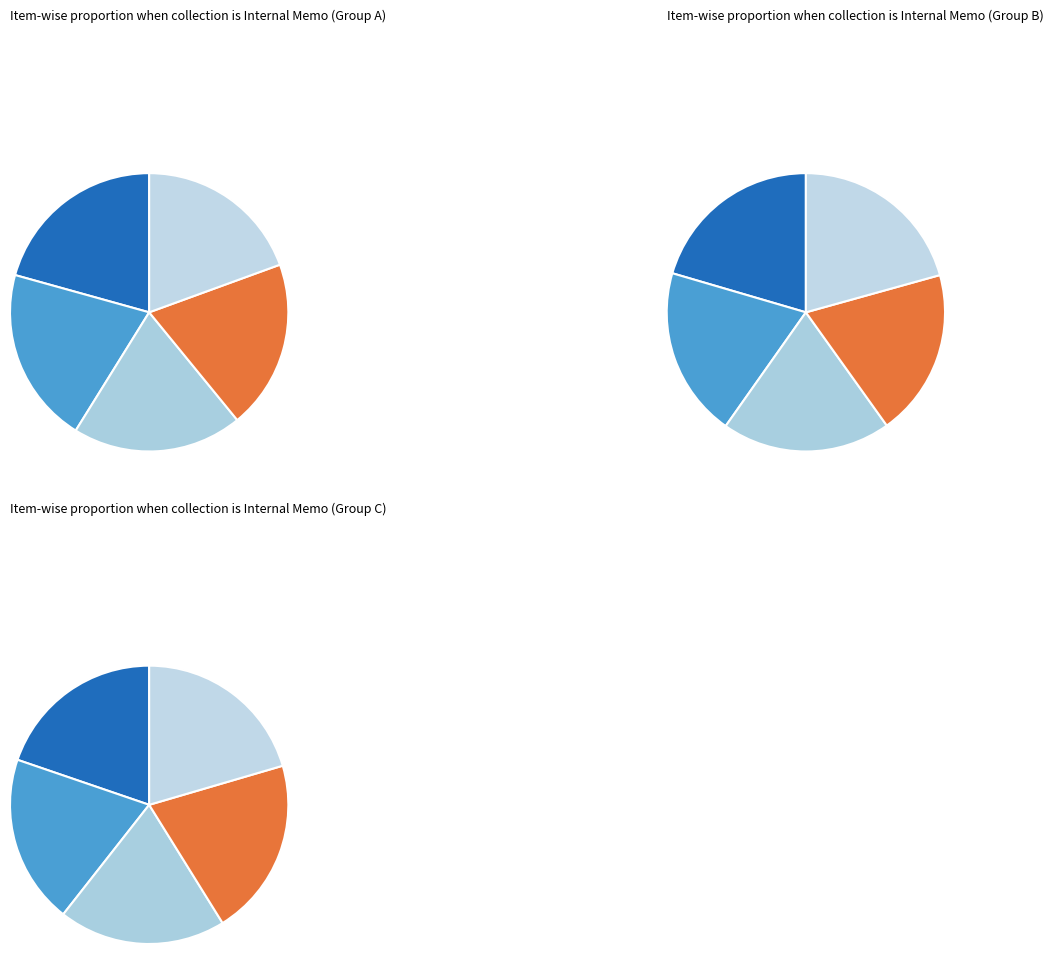

Does UN0820 represent more than half of the total?

No